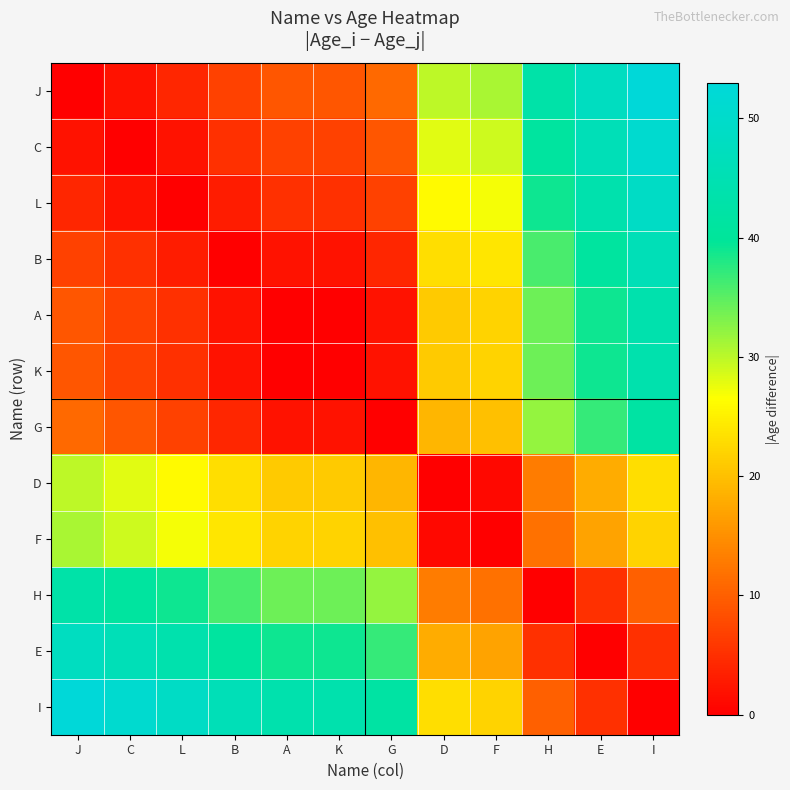

Rank the series at A from highest to lowest value.

I, E, H, F, D, J, C, L, B, G, A, K